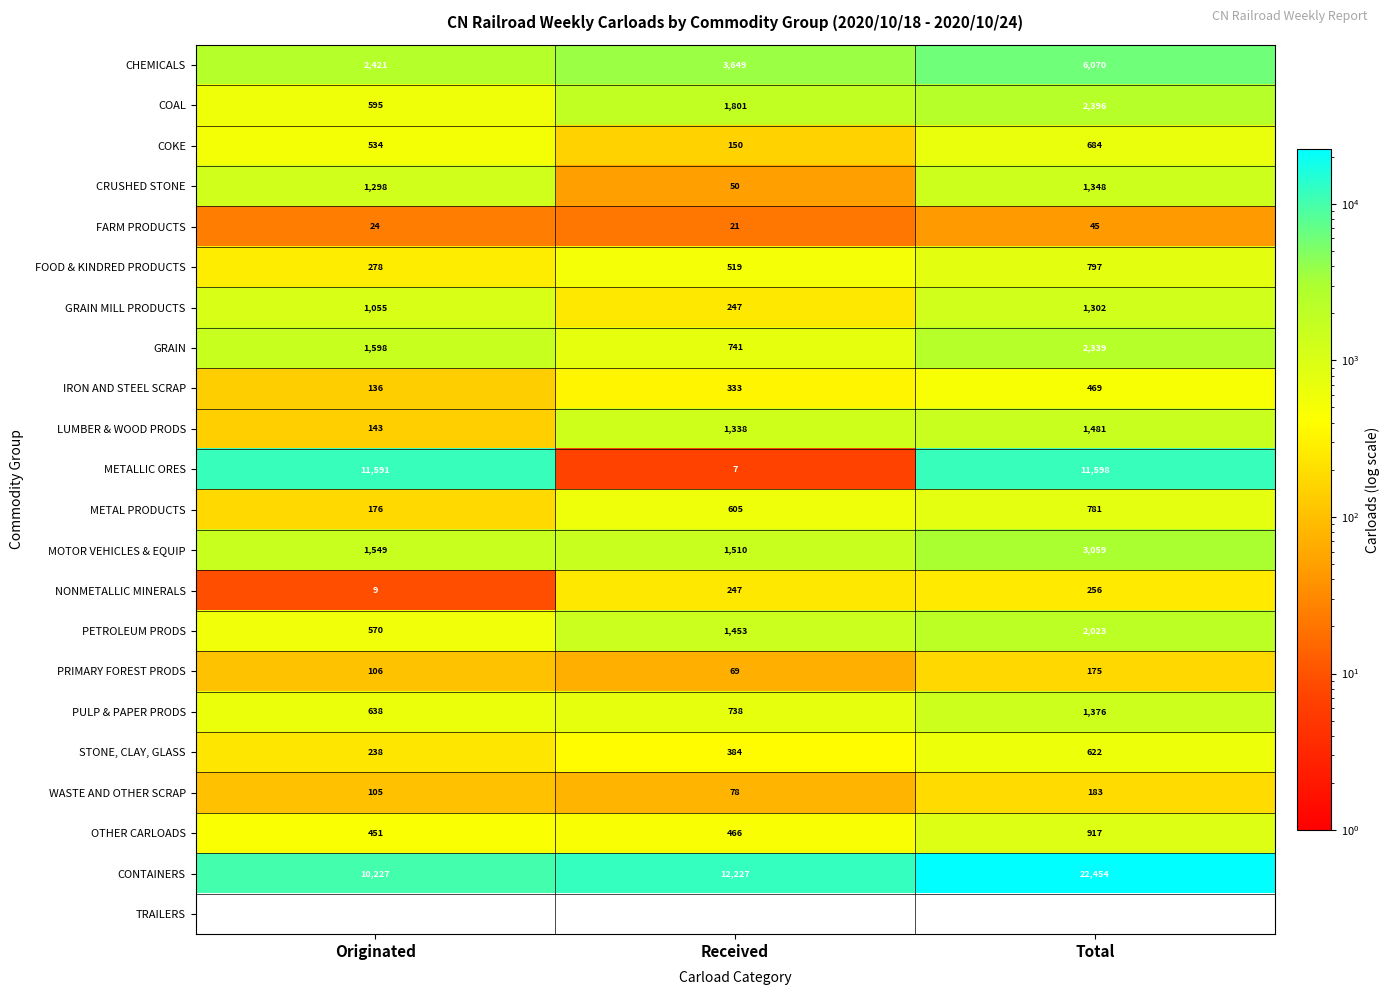

At how many categories does at least one series exceed 21511?

1